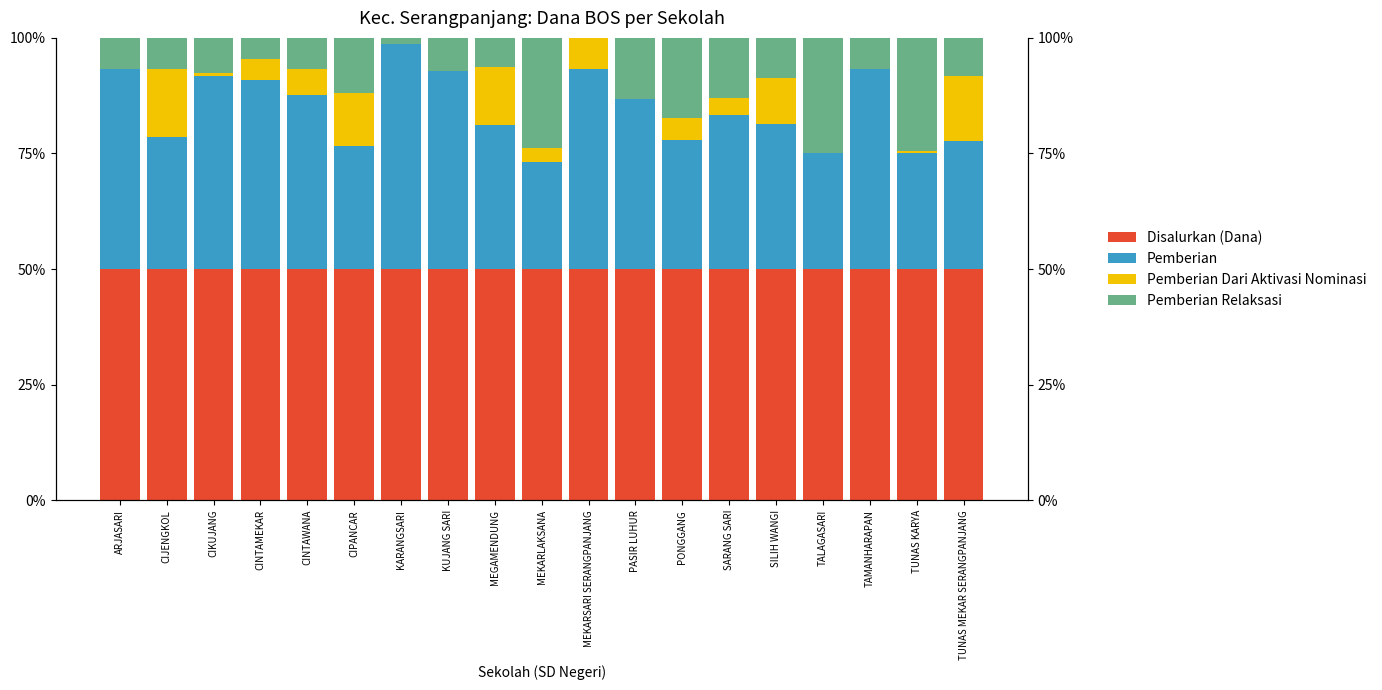

How many data points in Pemberian are less than 33?

9